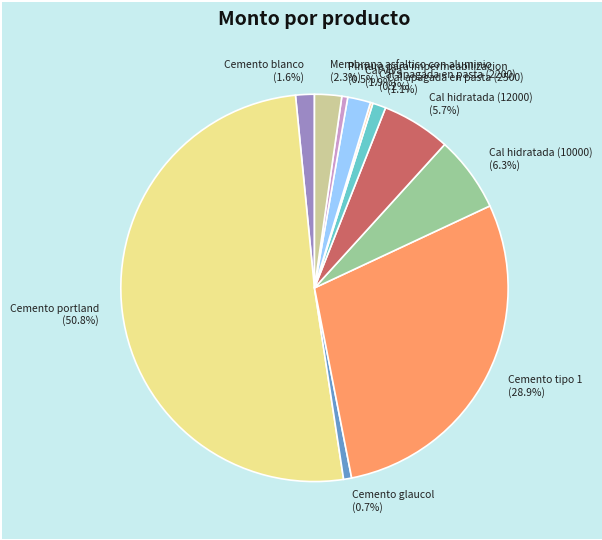

Between Cemento portland (50.8%) and Membrana asfaltico con aluminio (2.3%), which is larger?

Cemento portland (50.8%)